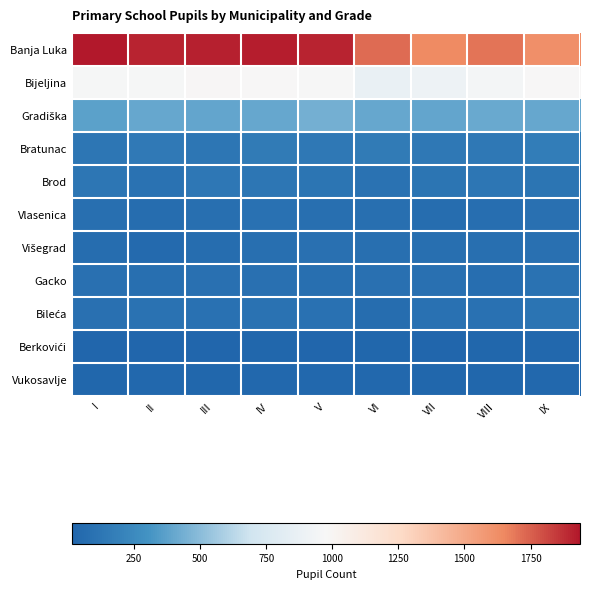

What is the smallest value displayed?

15